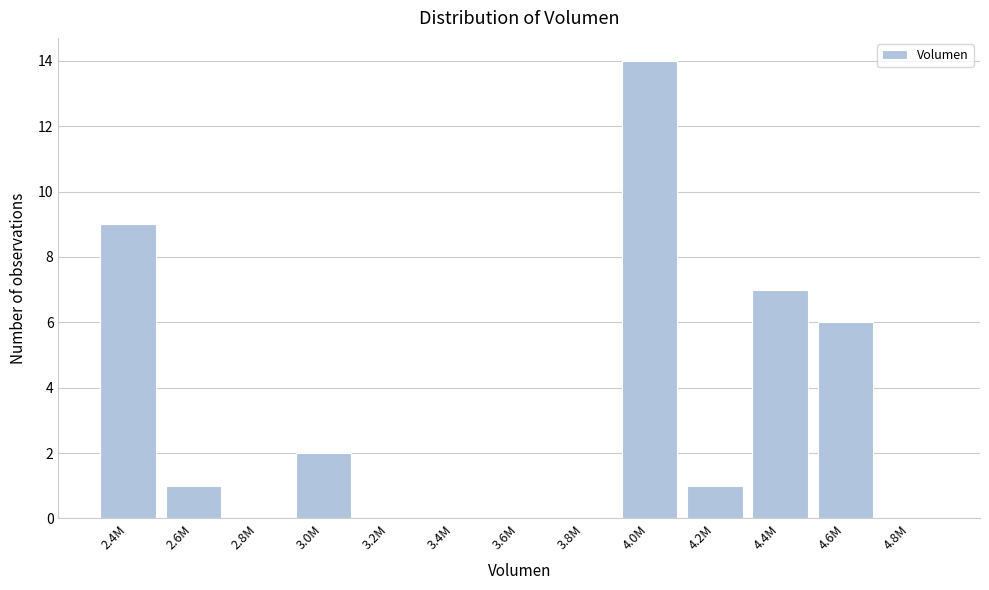

Reading right to left, what are all the values shown in this chart?

4.8M=0	4.6M=6	4.4M=7	4.2M=1	4.0M=14	3.8M=0	3.6M=0	3.4M=0	3.2M=0	3.0M=2	2.8M=0	2.6M=1	2.4M=9